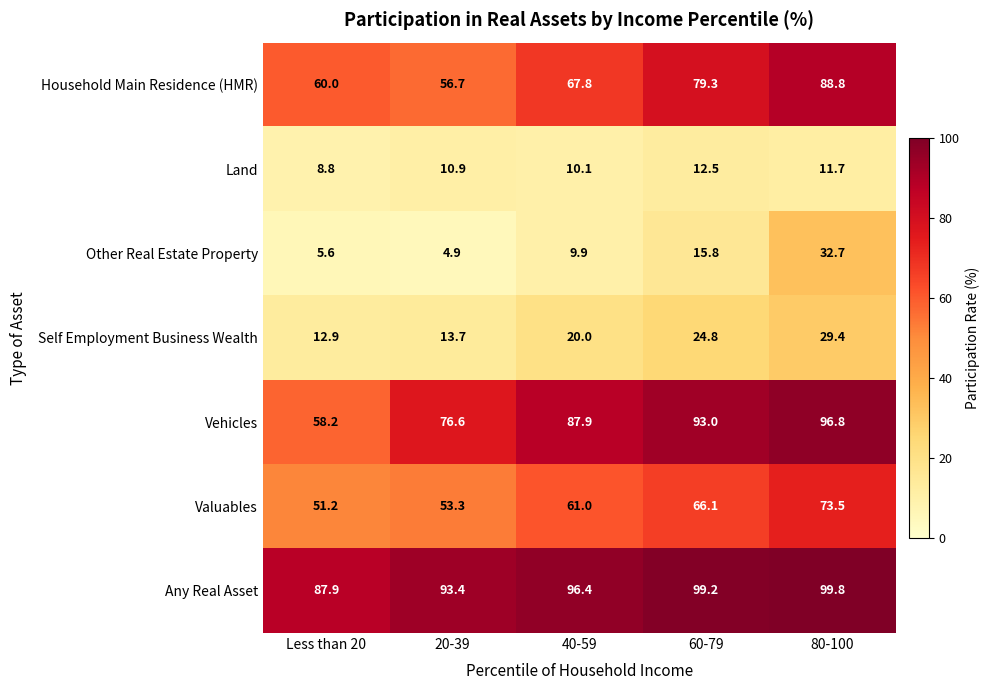

What is the greatest value displayed?

99.8